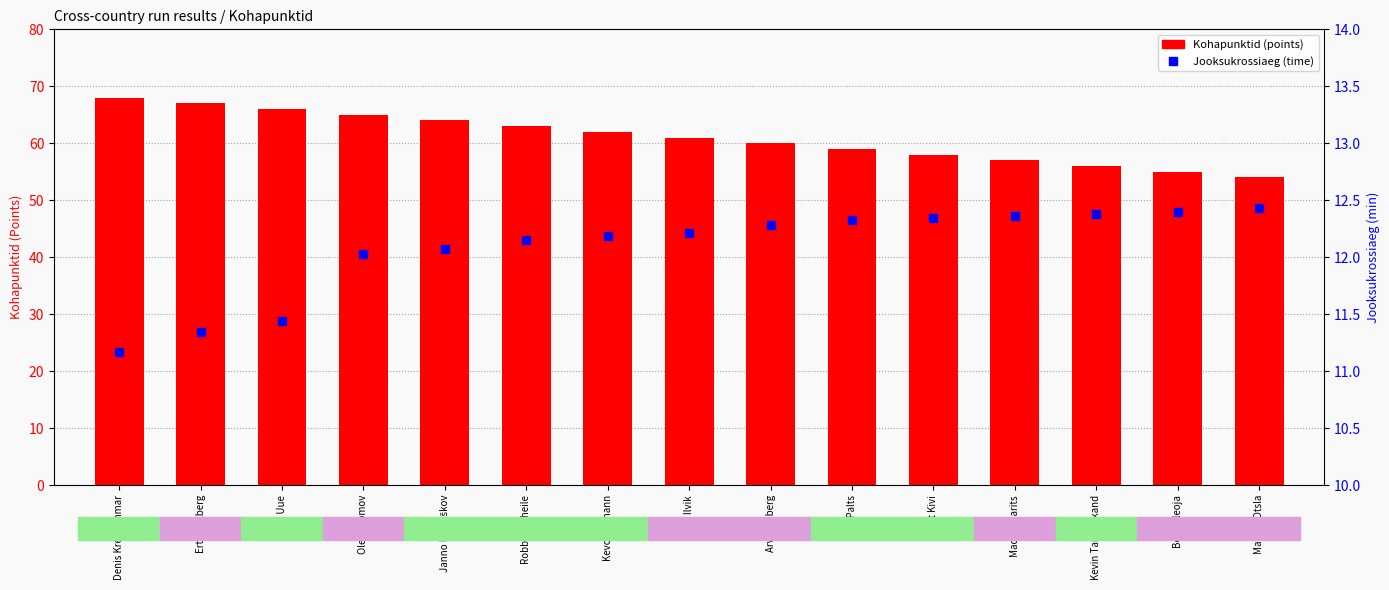

At how many categories does at least one series exceed 40?

15